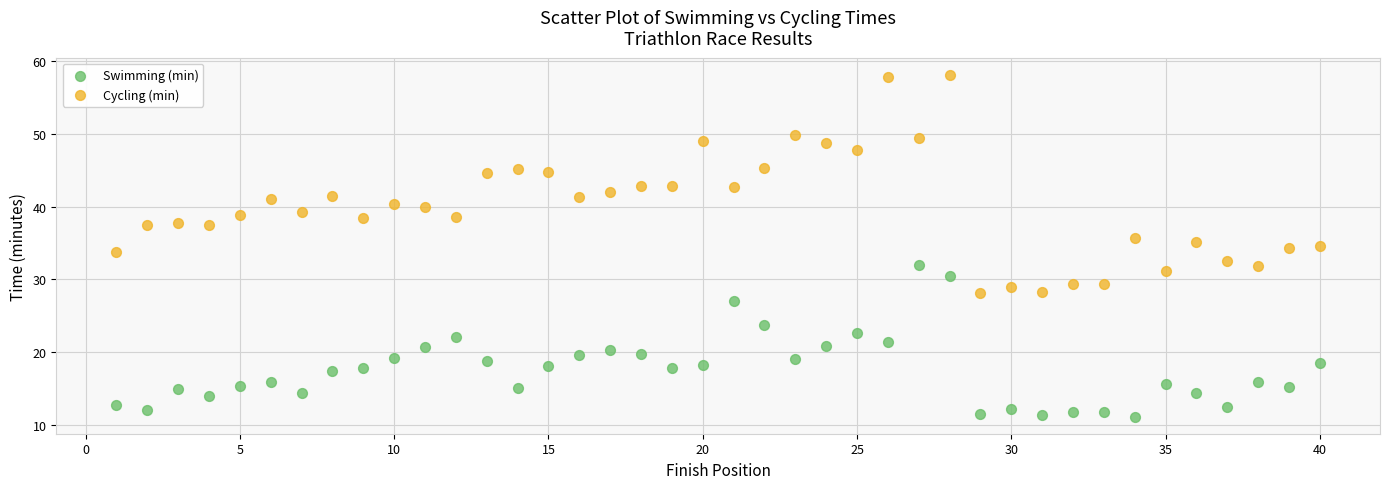

Which series reaches the maximum Y coordinate?

Cycling (min)